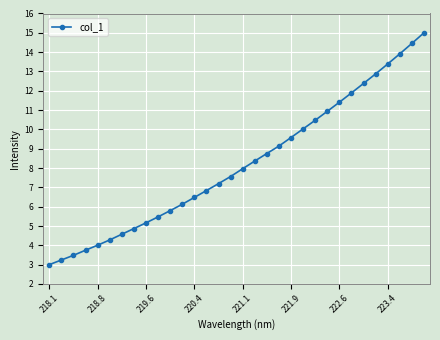

True or false: there are more than 2 points higher than both neighbors.

False